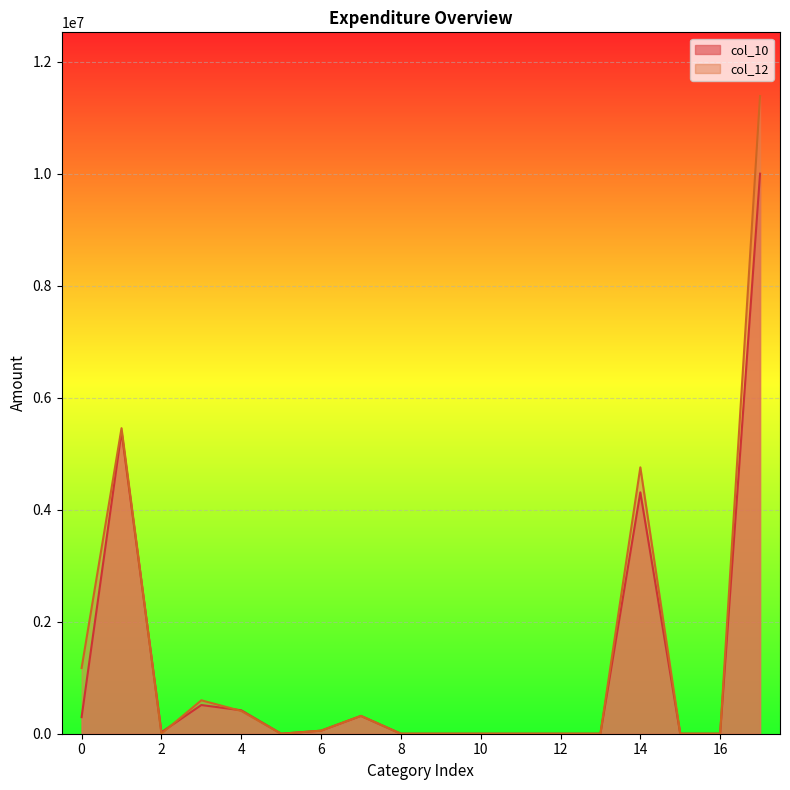

What are all the series names shown in the legend?

col_10, col_12